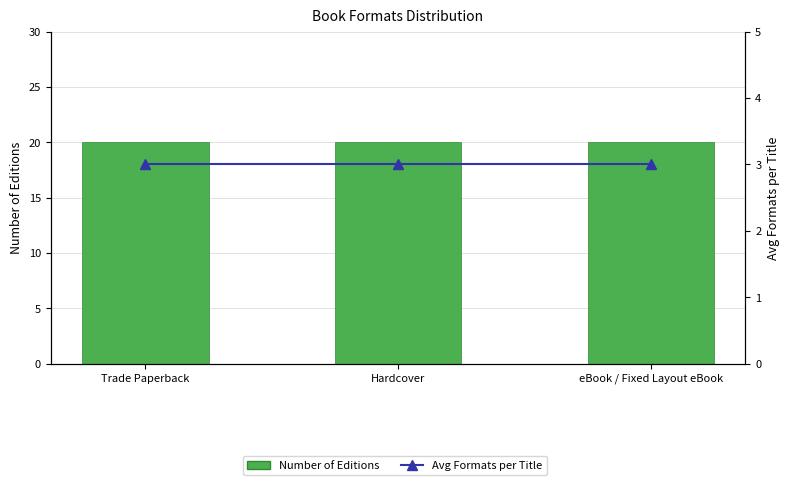

At how many categories does at least one series exceed 11?

3